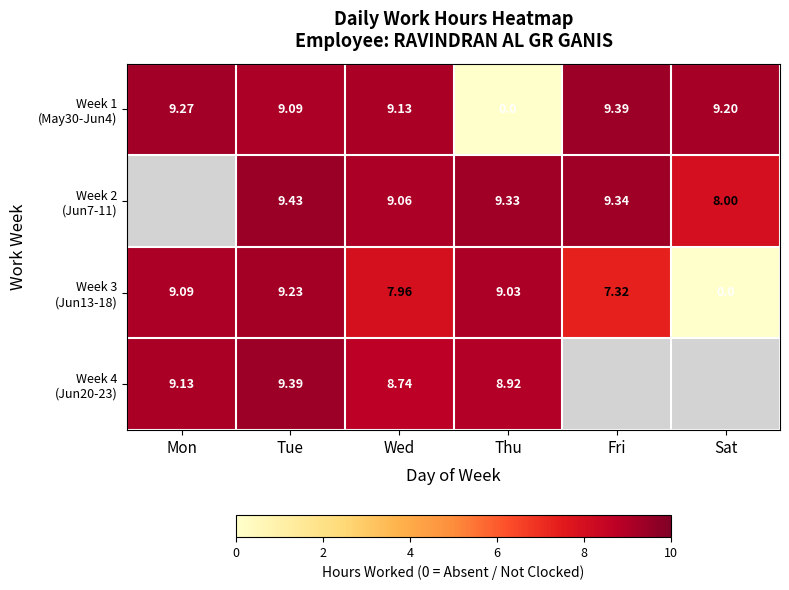

Which has a higher value, Mon or Thu?

Mon